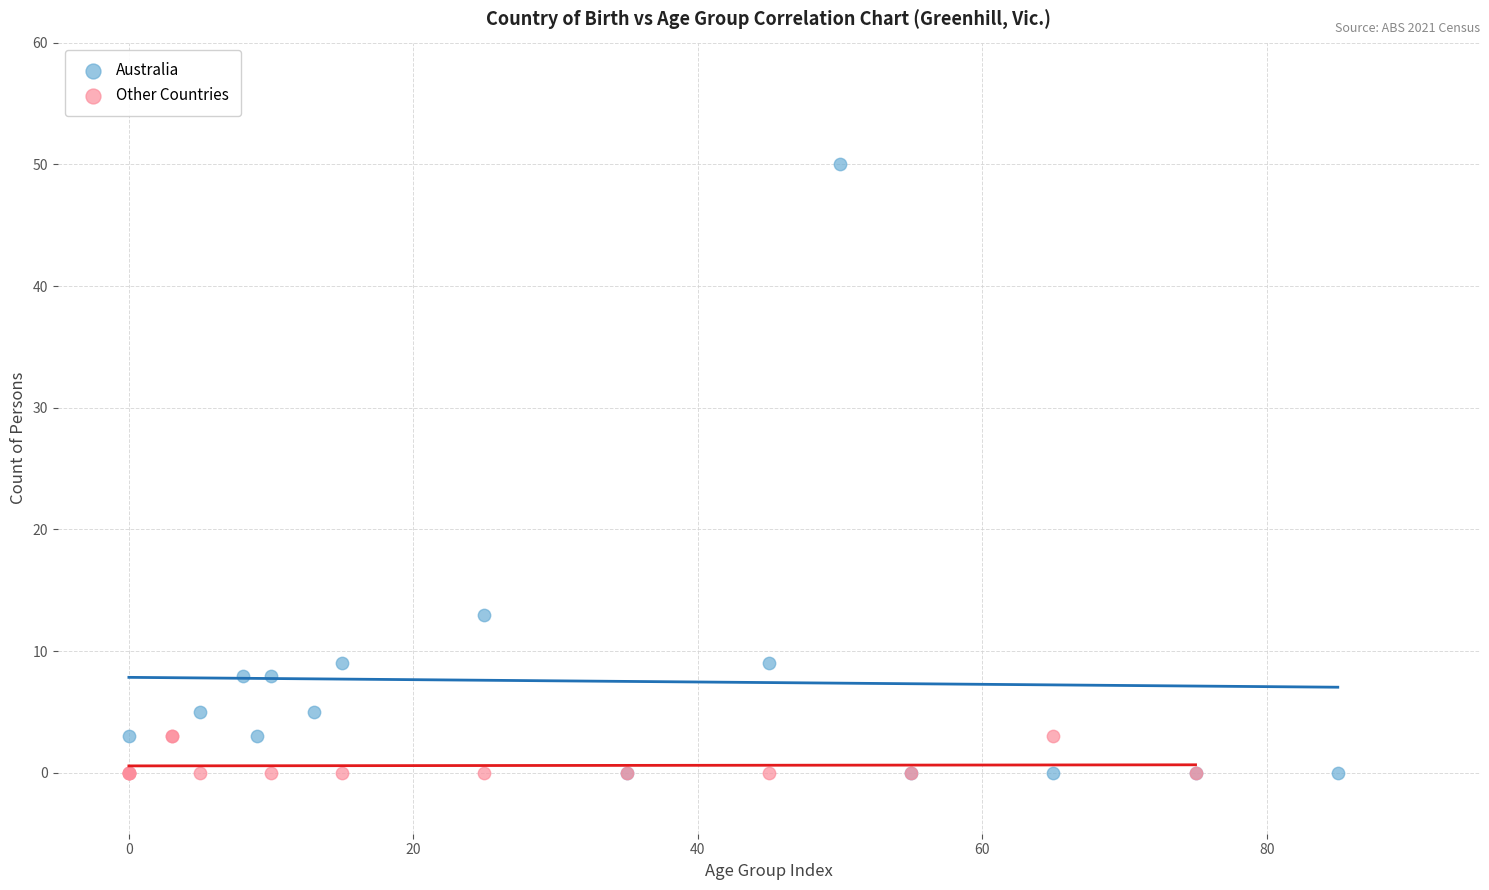

Which series has the largest Y range (max minus min)?

Australia